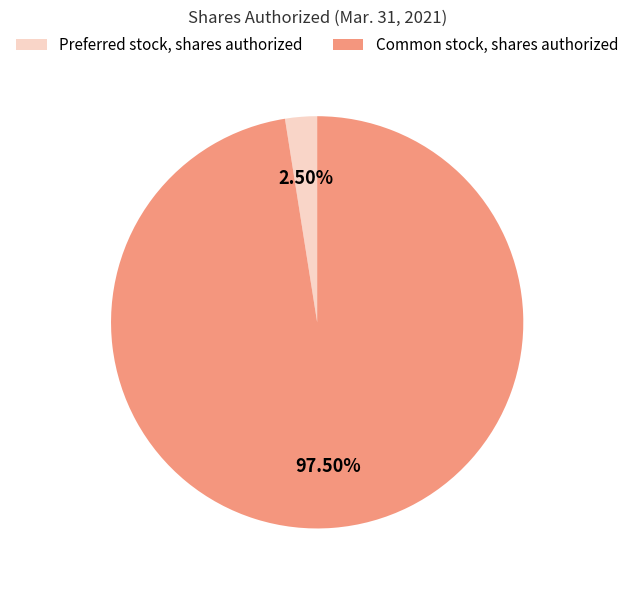

Does any single category account for the majority?

Yes